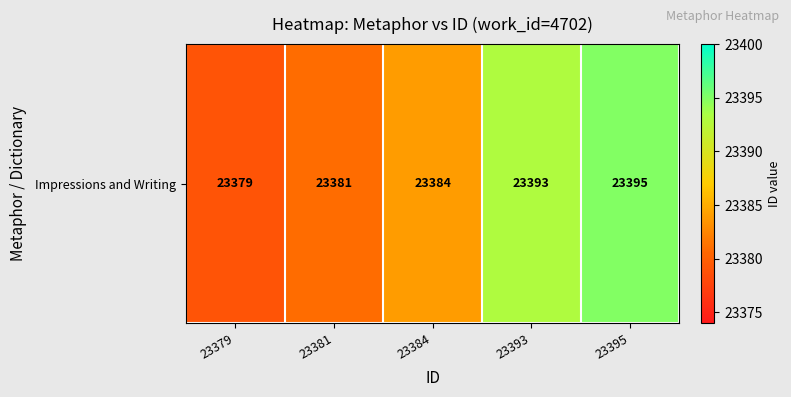

List the labels in order of value, smallest first.

23379, 23381, 23384, 23393, 23395